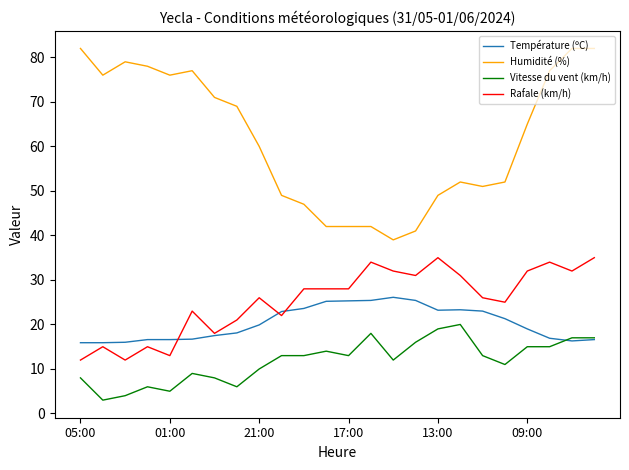

True or false: Vitesse du vent (km/h) and Humidité (%) intersect in this chart.

False